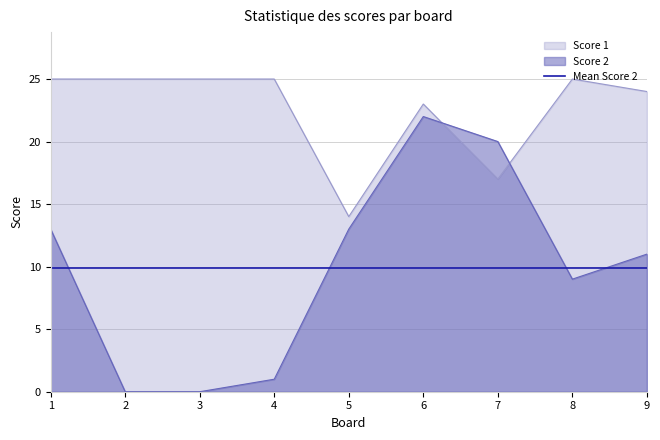

The Score 2 series shows 1 at 4. True or false?

True